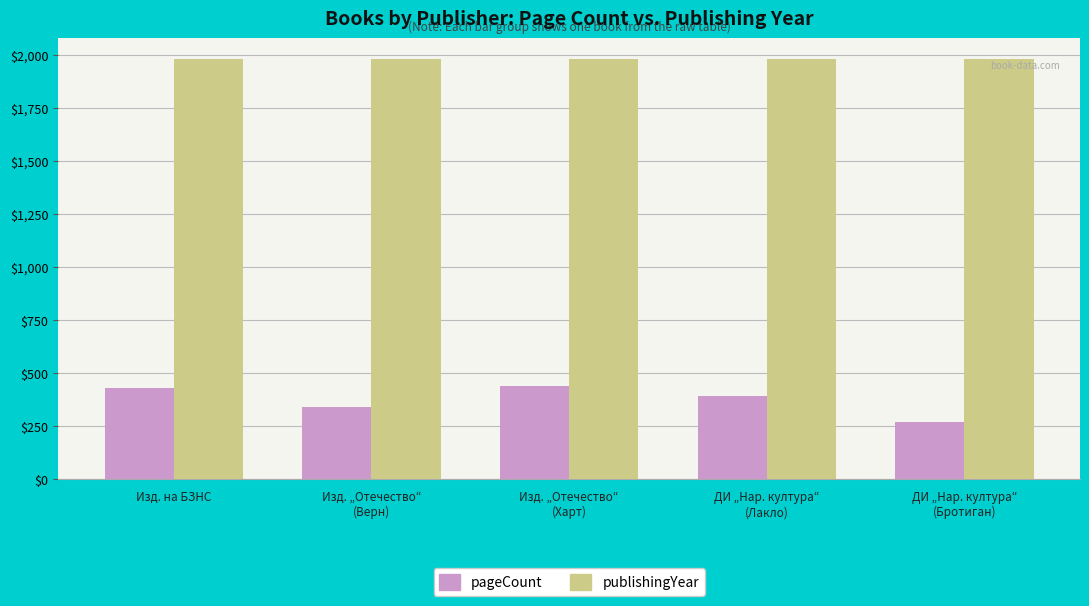

How many values in the pageCount series are below 392?

2